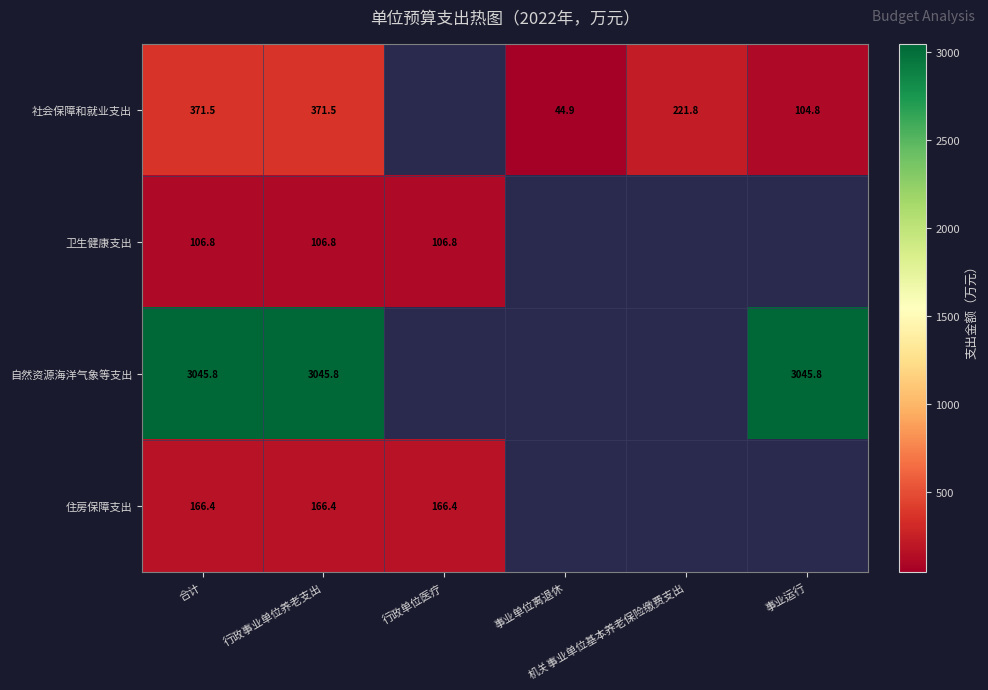

The 卫生健康支出 series shows 106.8 at 合计. True or false?

True